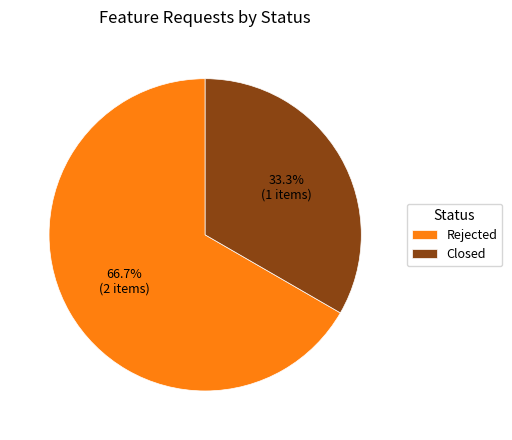

How many slices are in this pie chart?

2